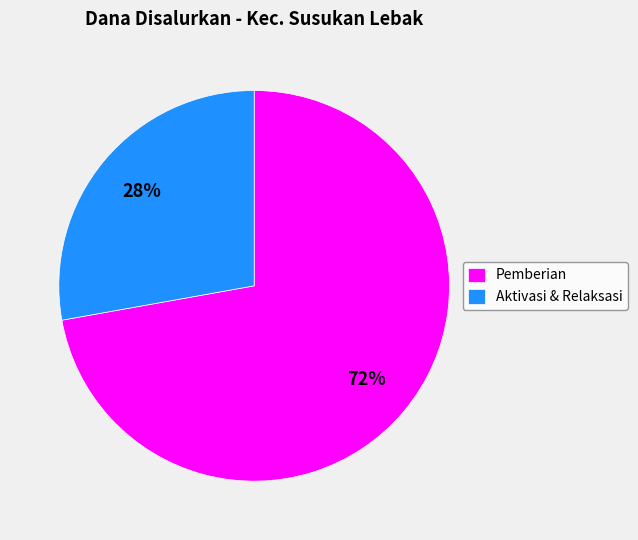

Approximately how many times larger is the value at Aktivasi & Relaksasi compared to Pemberian?

0.4